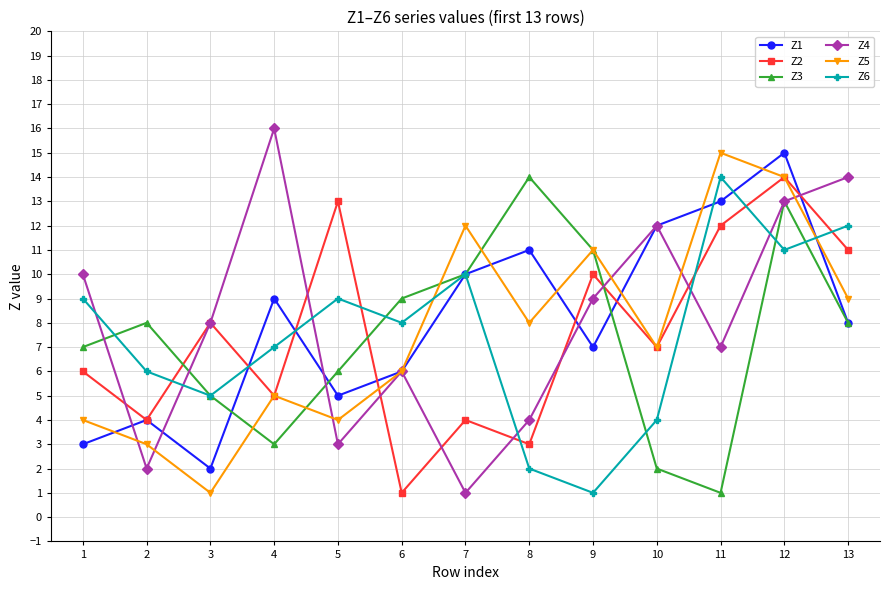

At 1, list the series in order from largest to smallest.

Z4, Z6, Z3, Z2, Z5, Z1